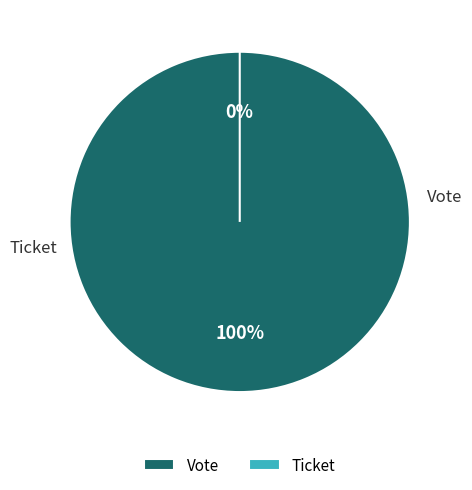

Count the number of slices in the pie.

2